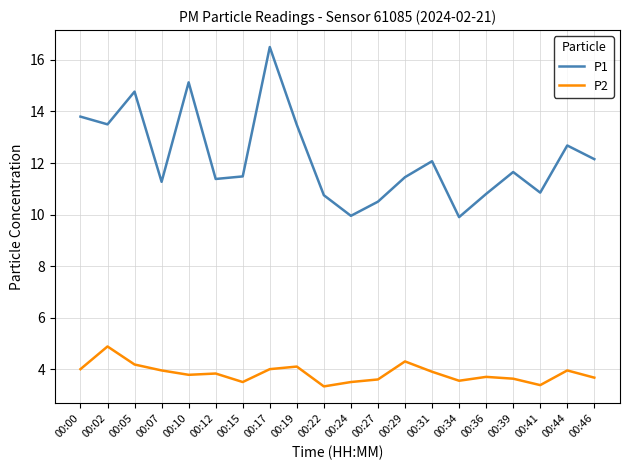

Is it true that P2 equals 6.4 at 00:10?

False